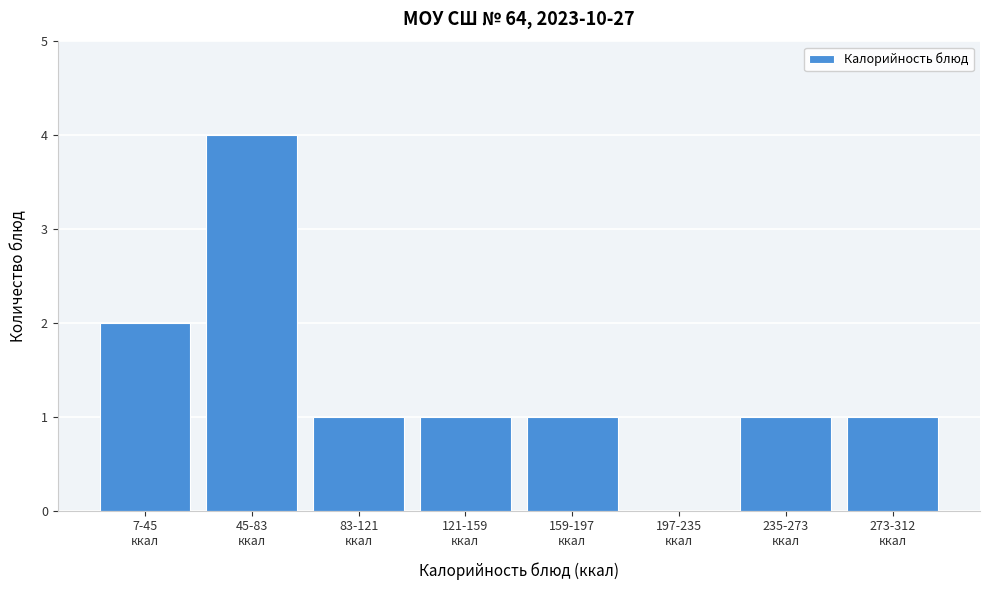

What is the greatest value displayed?

4